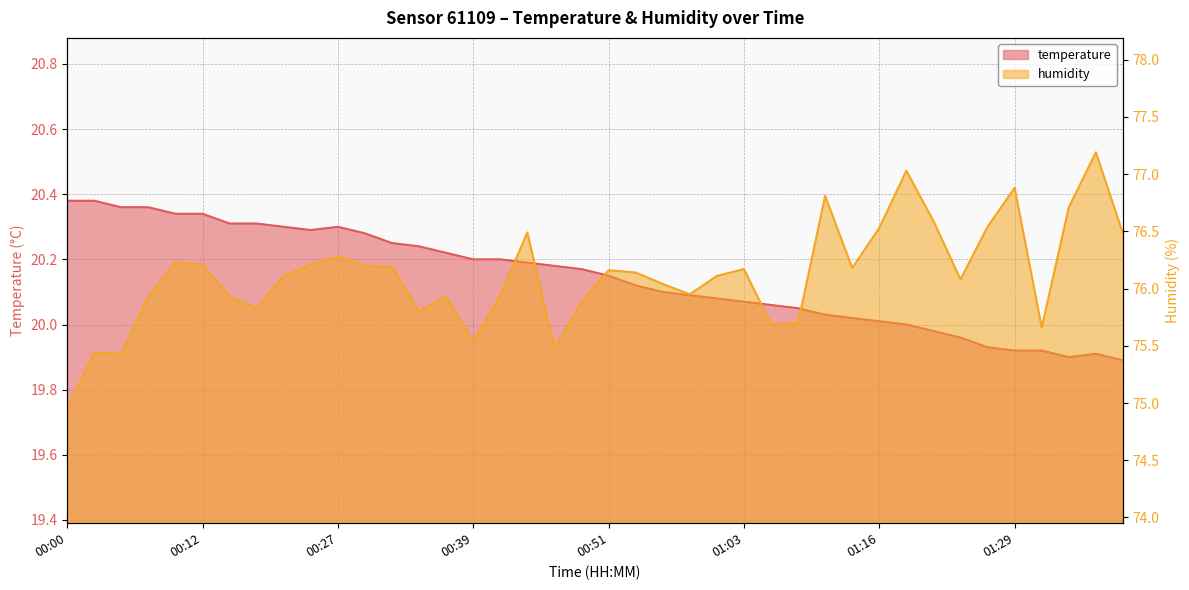

Between 00:46 and 01:24, which series saw the biggest shift?

humidity